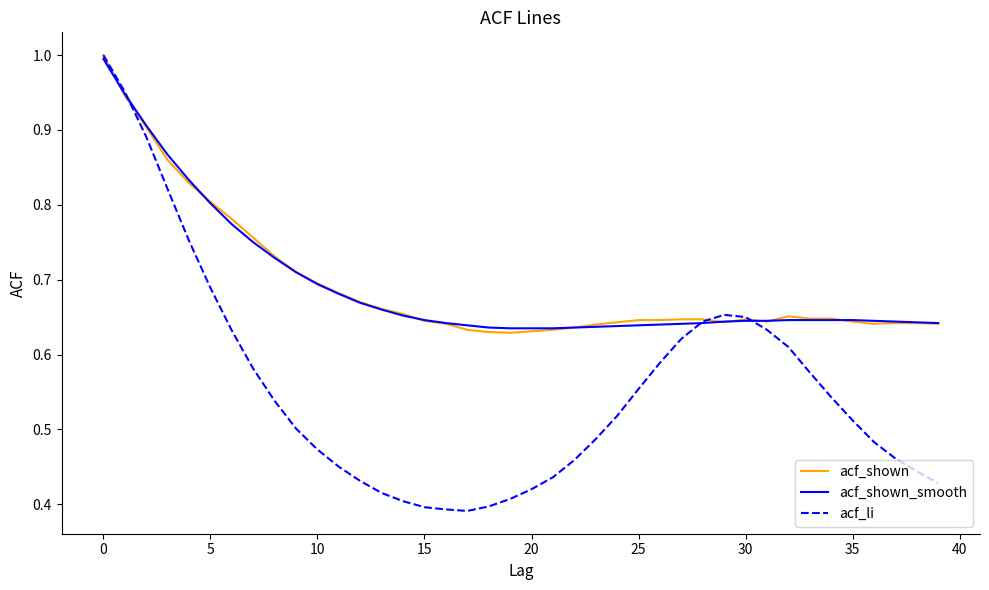

Which series has the widest spread of values?

acf_li